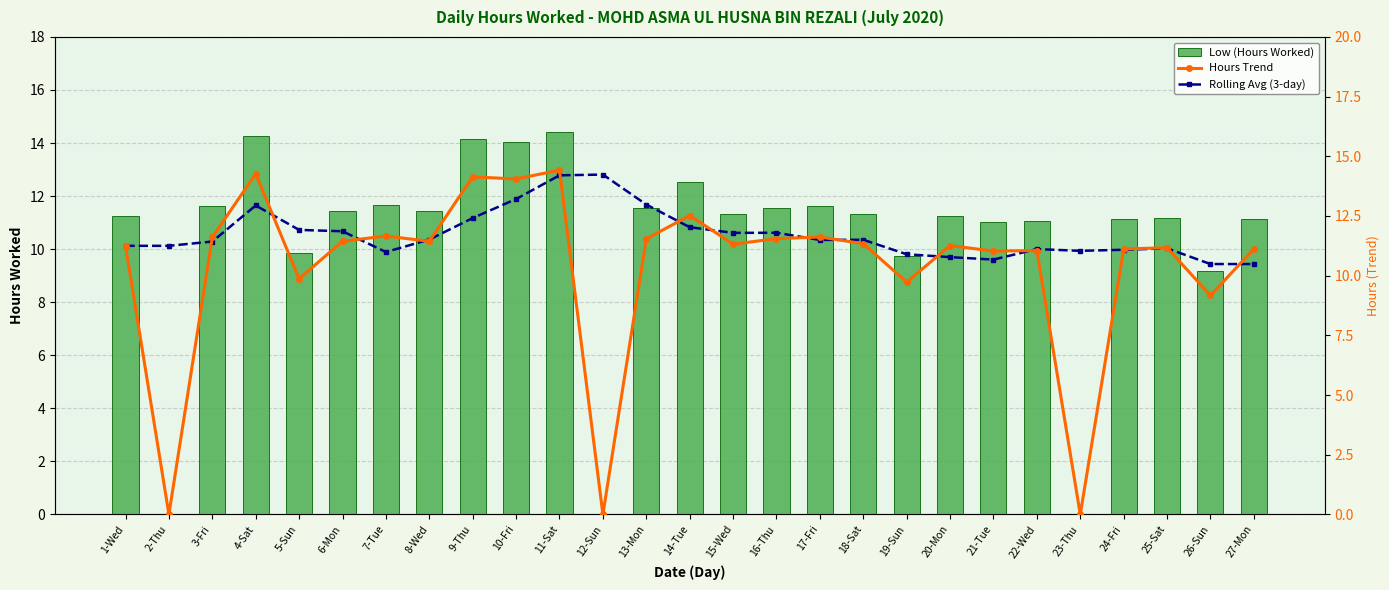

Which category has the lowest value across all series?

2-Thu